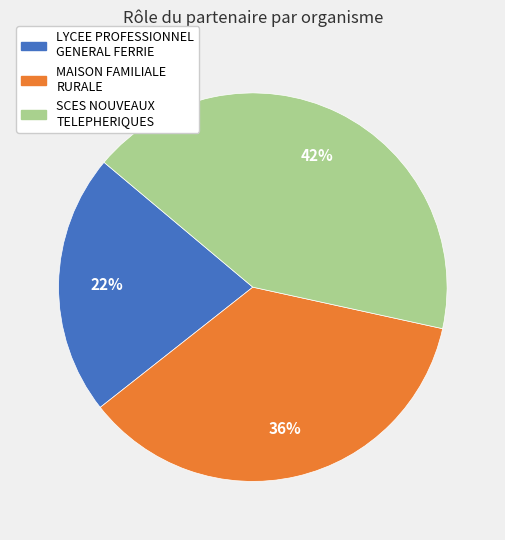

Is there a majority slice in this chart?

No